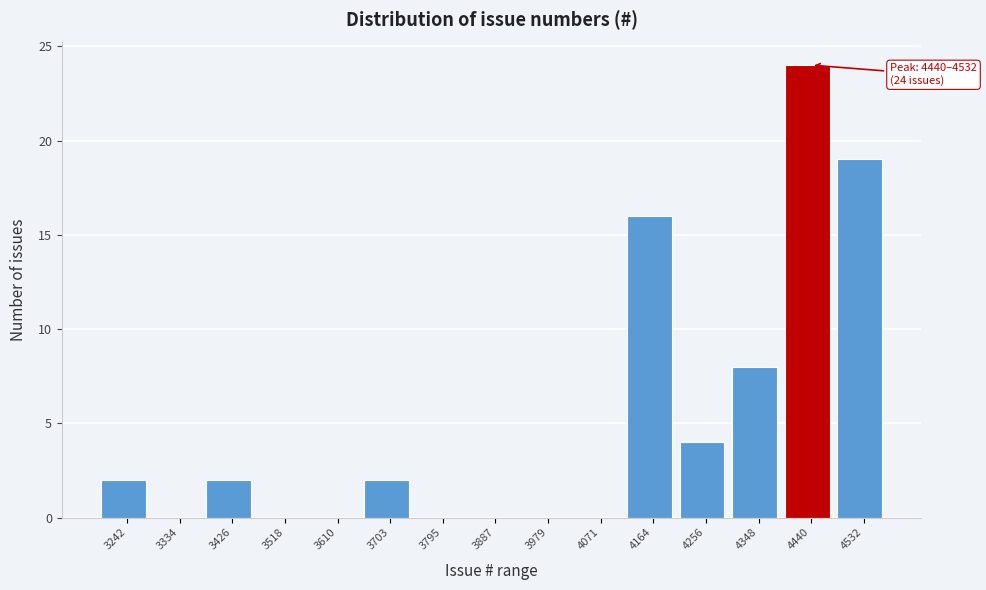

Reading left to right, what are all the values shown in this chart?

3242=2	3334=0	3426=2	3518=0	3610=0	3703=2	3795=0	3887=0	3979=0	4071=0	4164=16	4256=4	4348=8	4440=24	4532=19